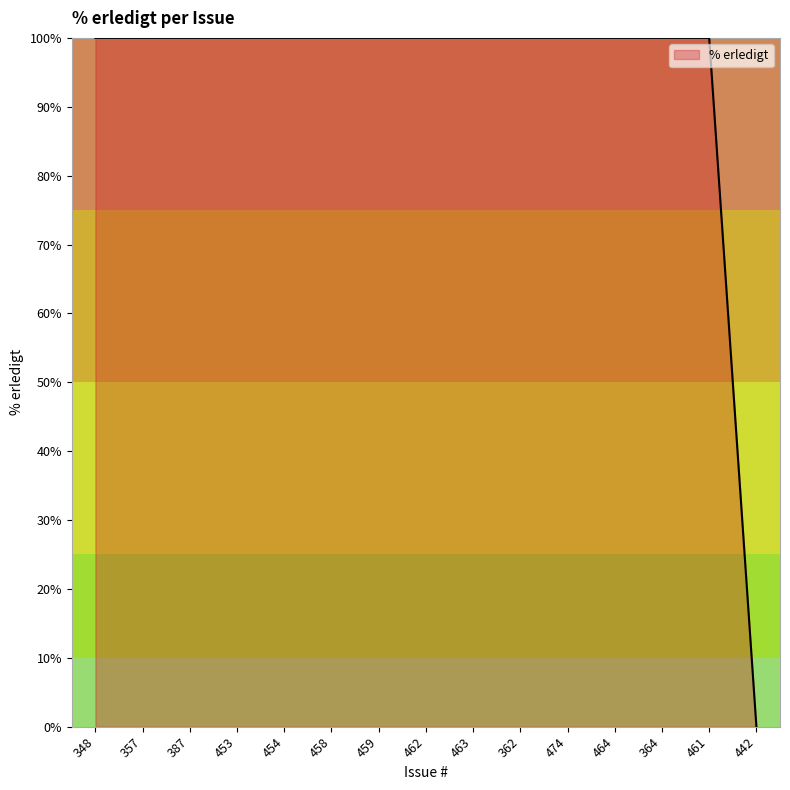

How many series are shown in this chart?

1